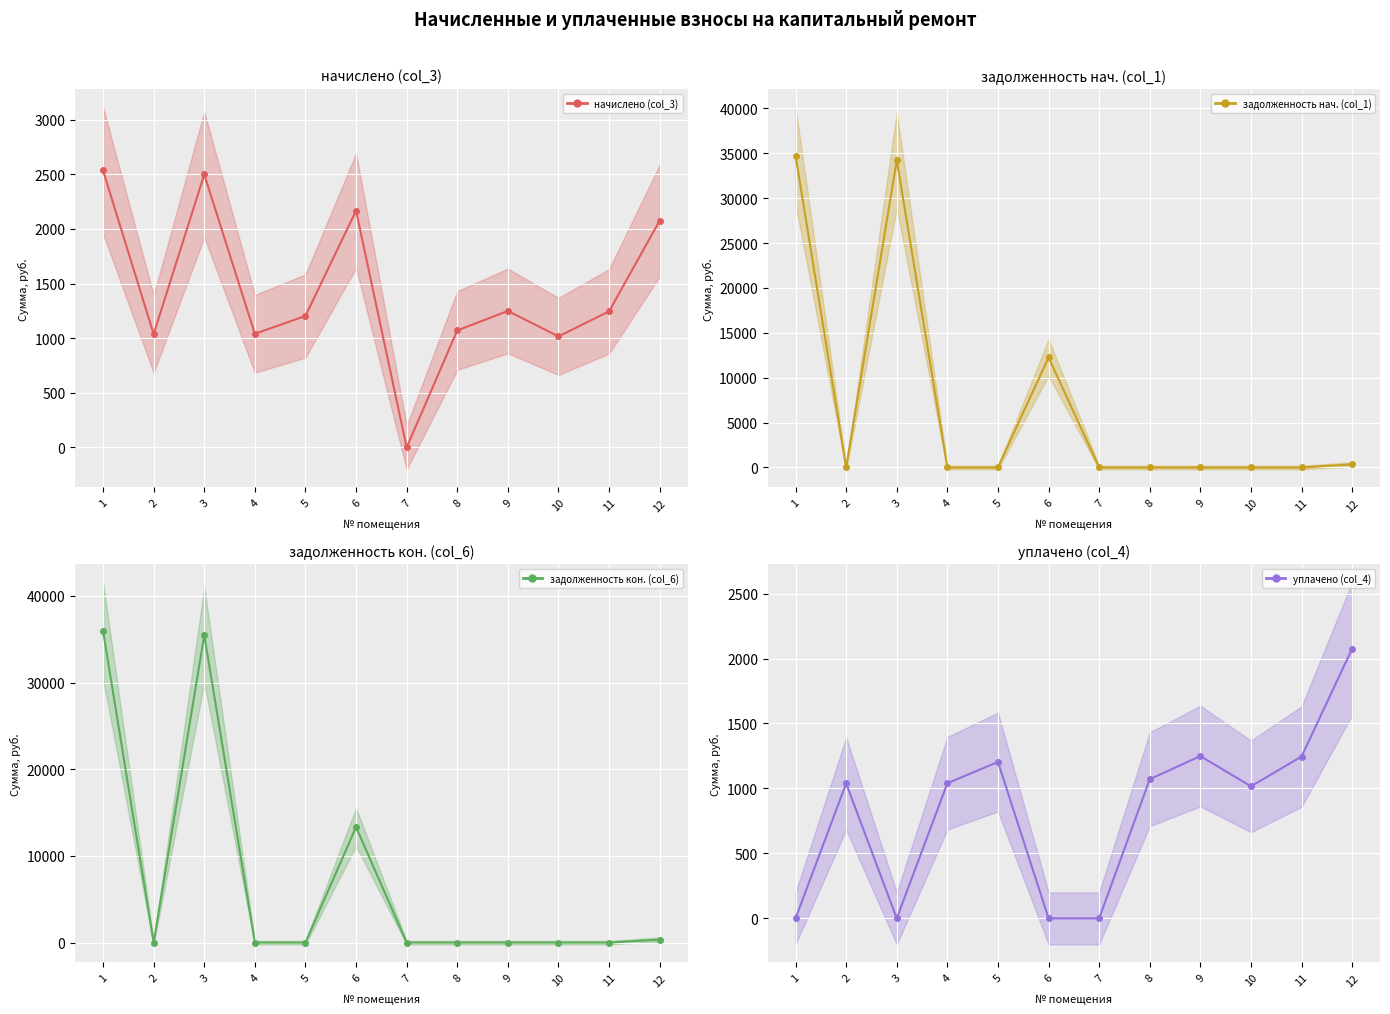

At which label does начислено (col_3) (mean) first exceed 1245?

1